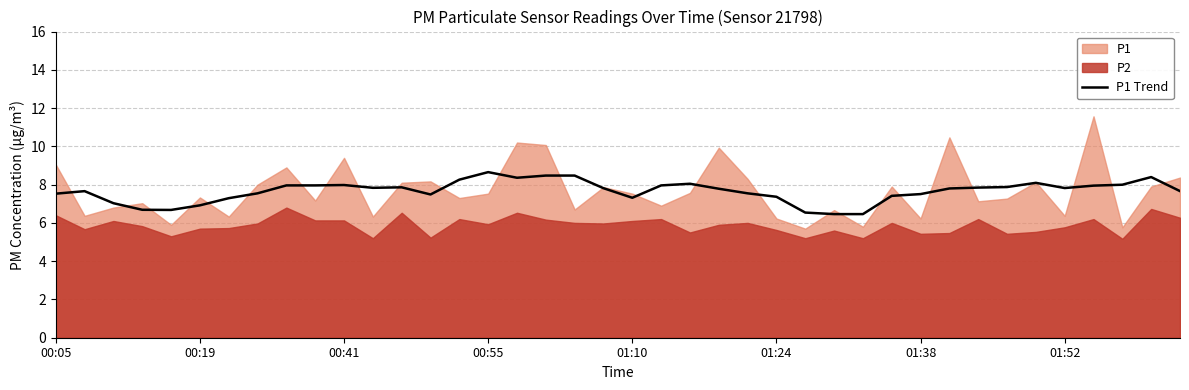

The P1 Trend series shows 2.9 at 01:24. True or false?

False